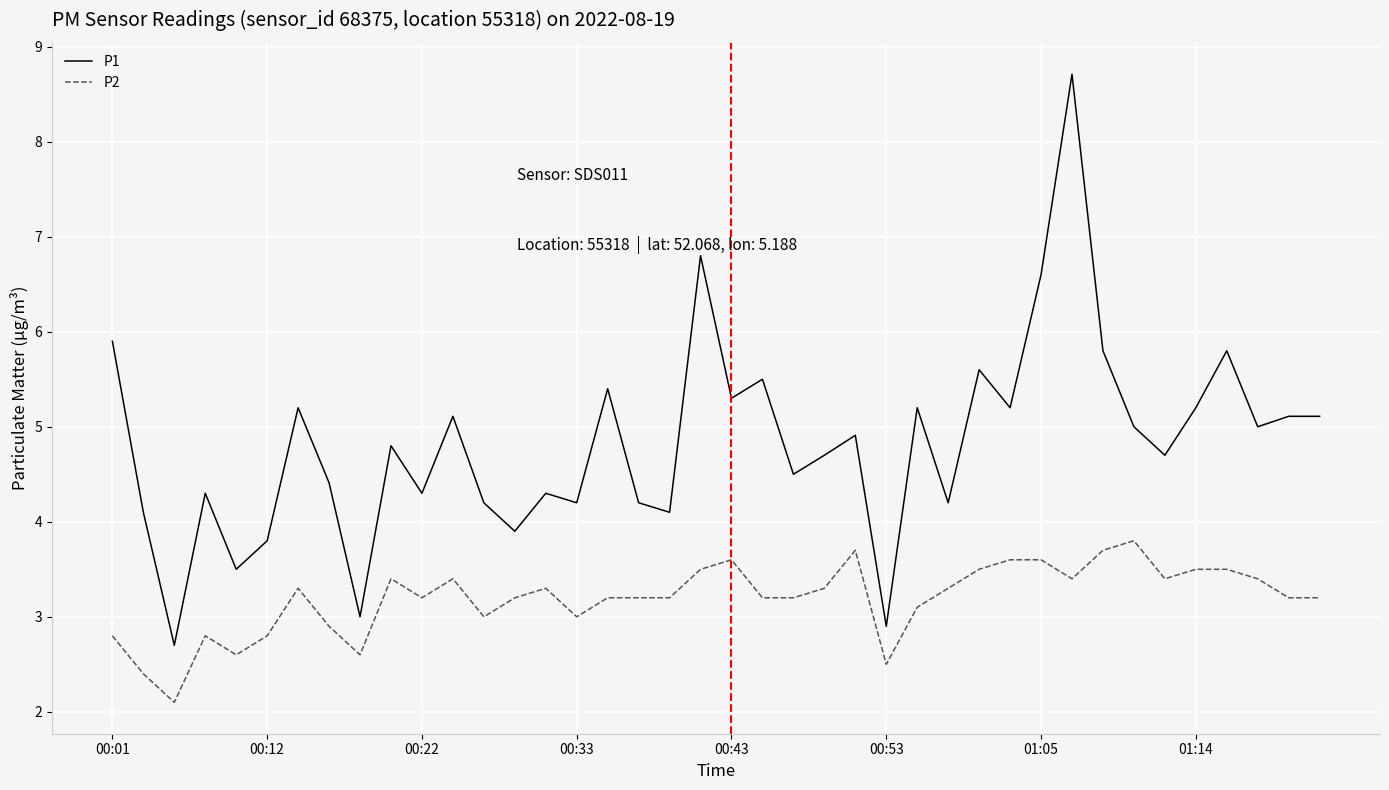

What is the highest value of the P1 series?

8.7